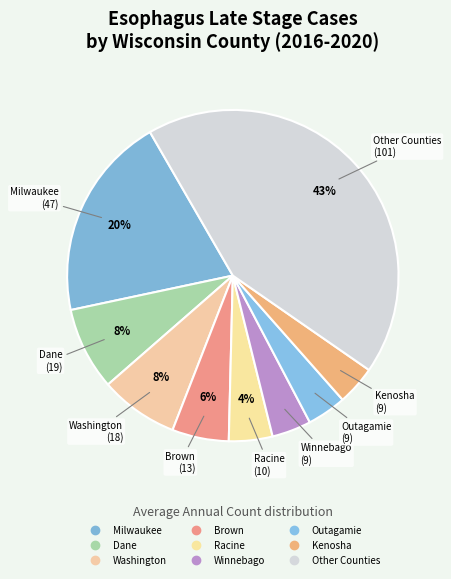

How many segments does this pie chart have?

9